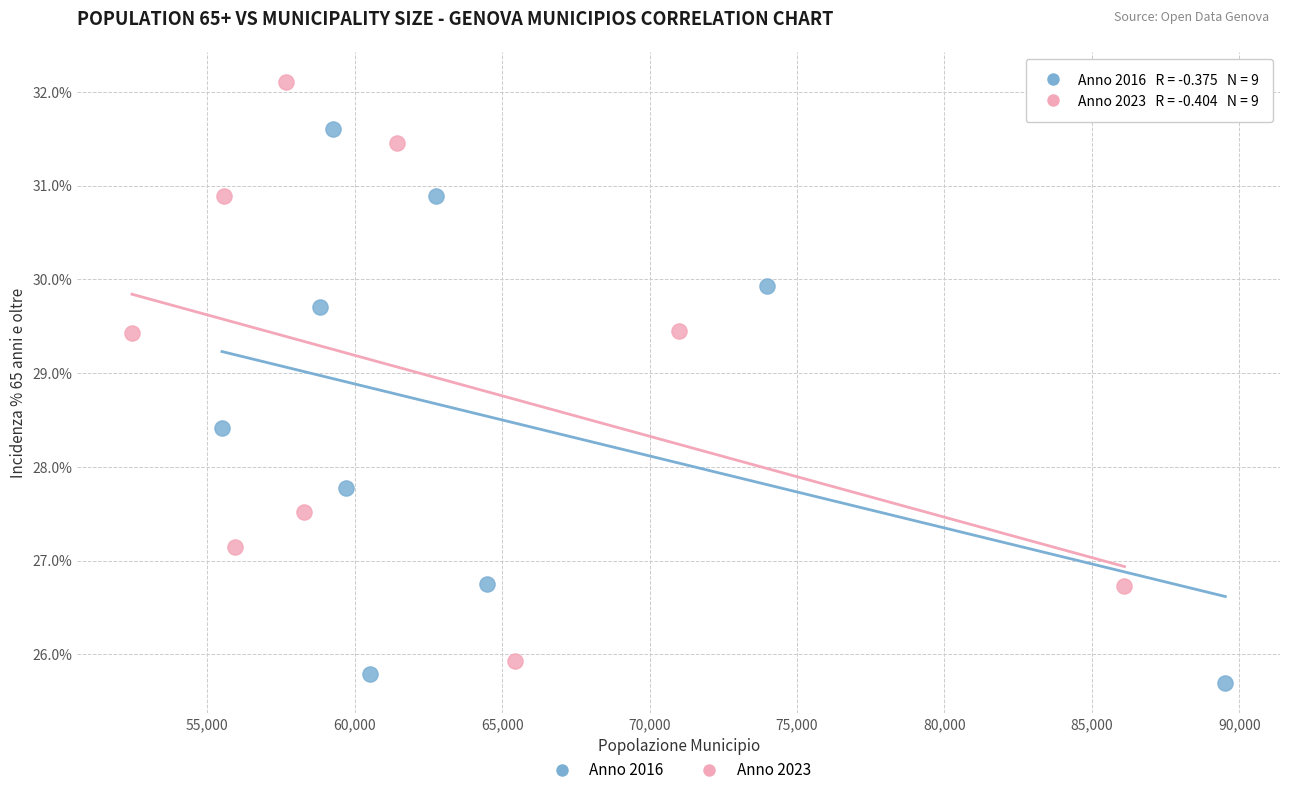

Which series reaches the maximum Y coordinate?

Anno 2023